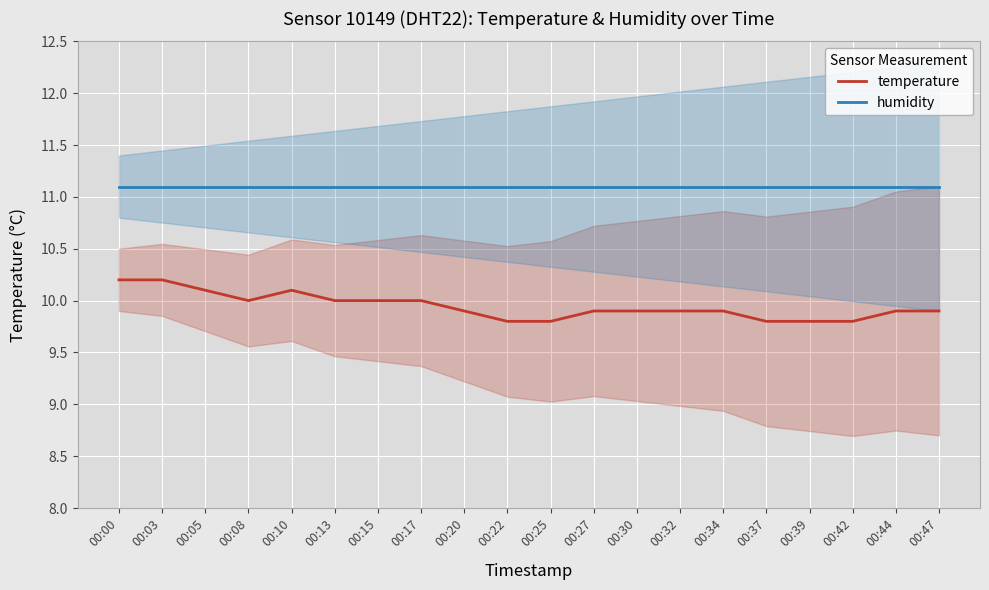

What is the difference between the second highest and second lowest values in the temperature series?

0.4